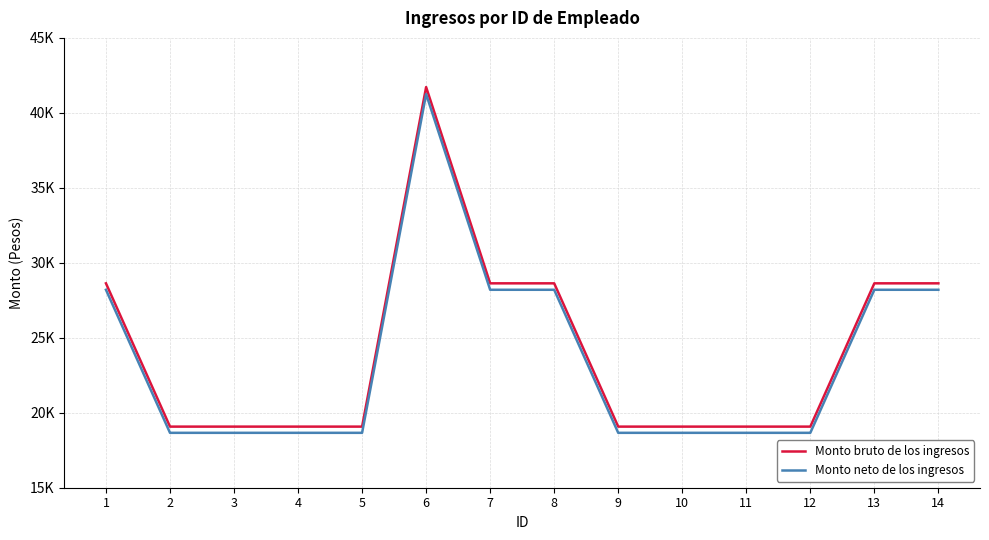

Which series has the widest spread of values?

Monto bruto de los ingresos